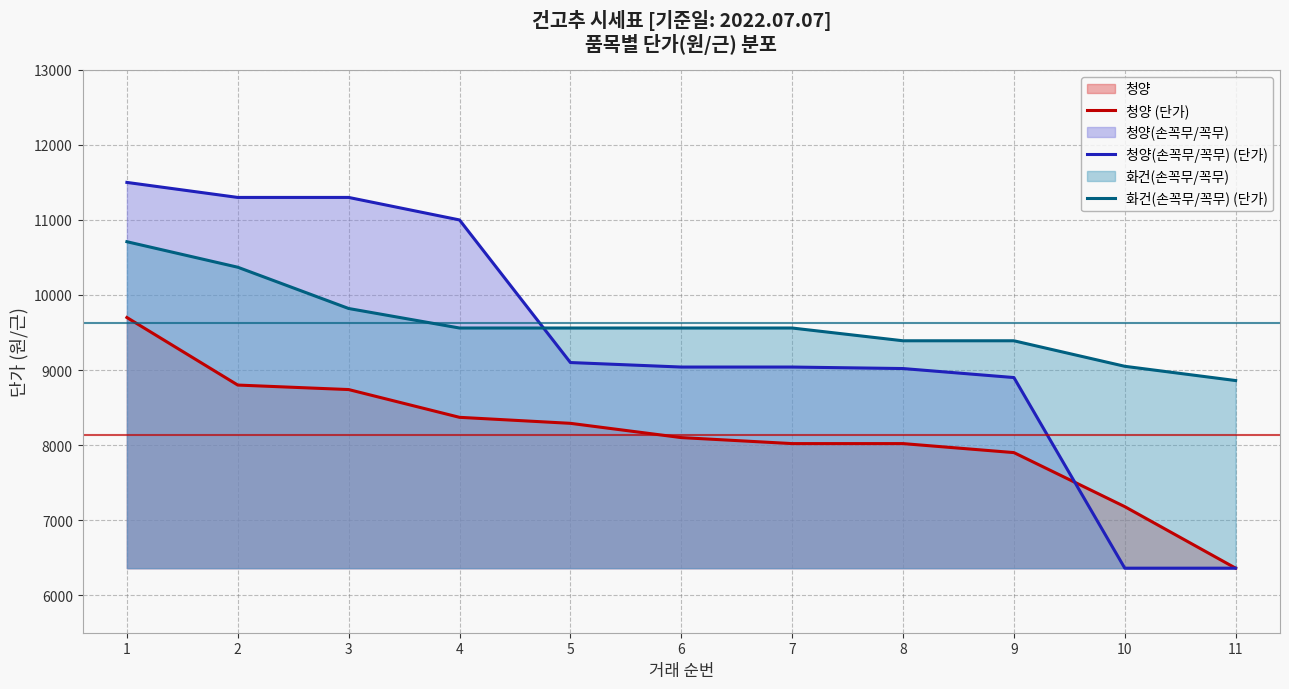

What is the total value across all series at 5?

26950